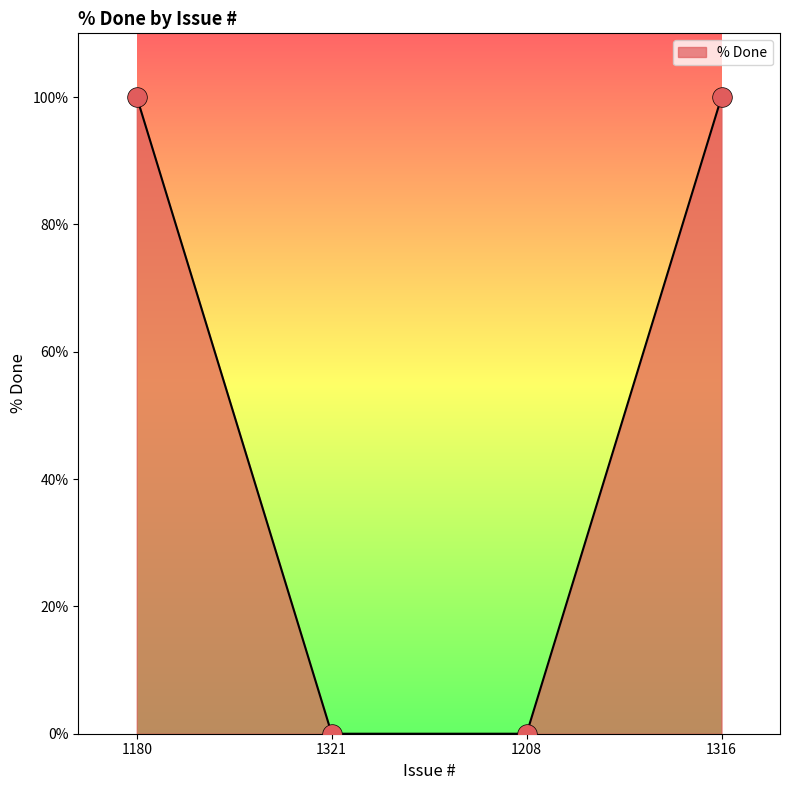

Which has a higher value, 1321 or 1316?

1316